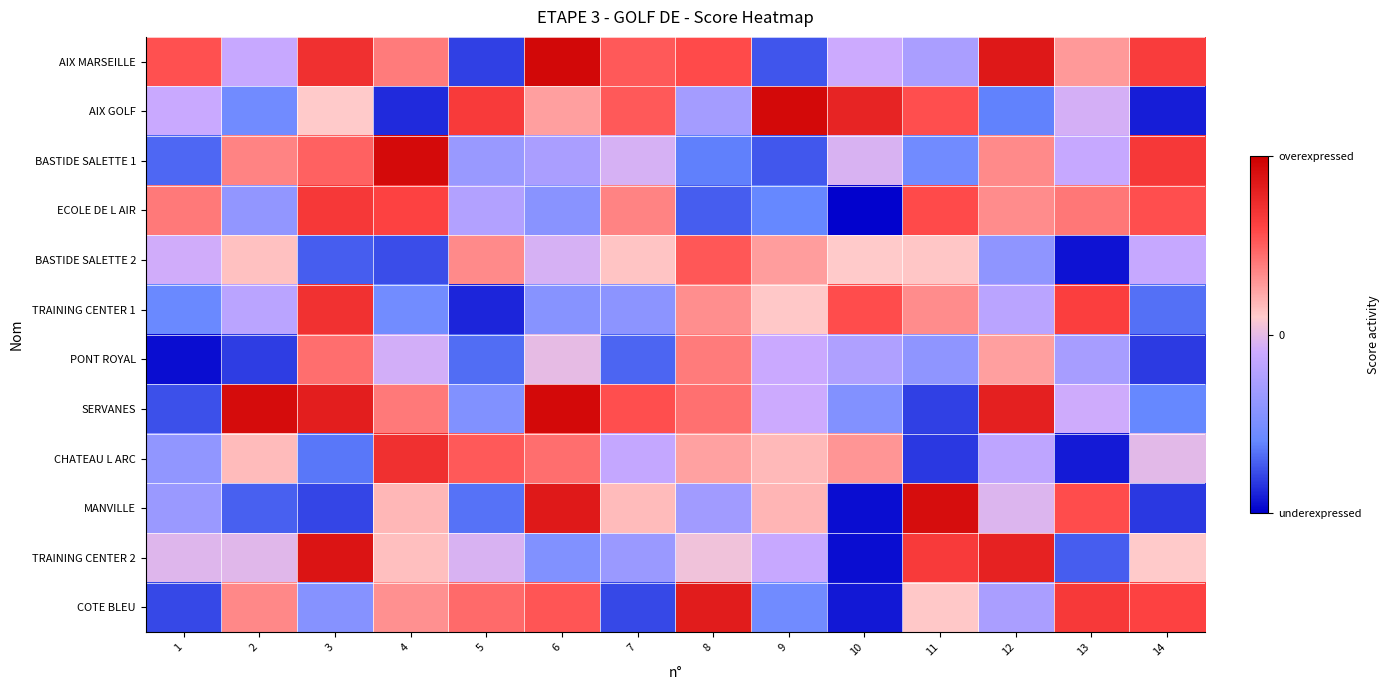

At which category is the sum across all series the highest?

6